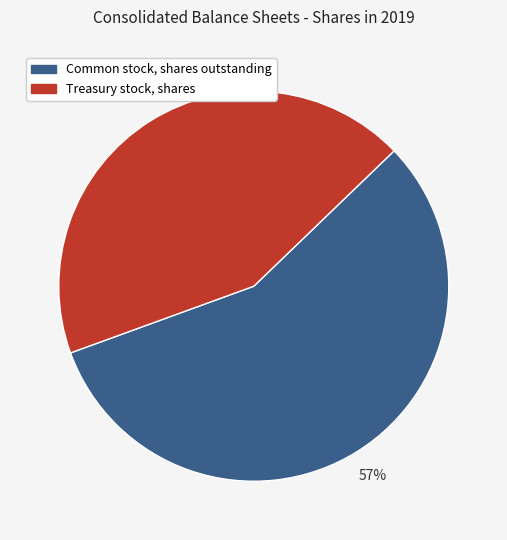

Which category has the smallest portion of the pie?

Treasury stock, shares